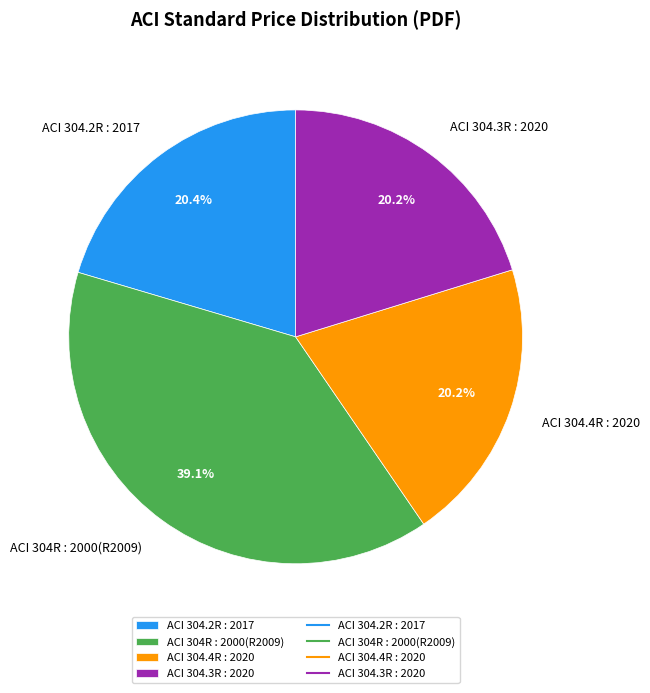

To the nearest percent, what percentage of the pie is ACI 304.4R : 2020?

20%